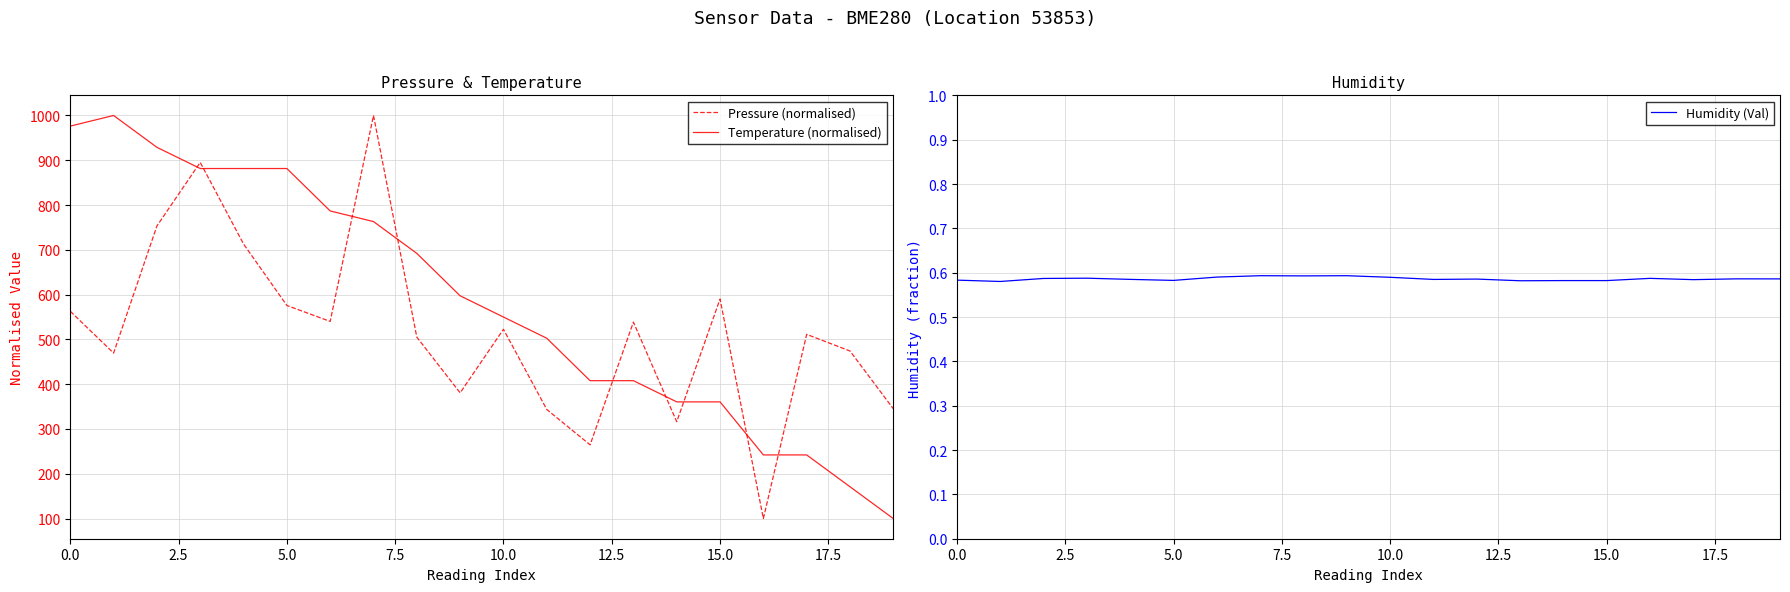

What is the maximum value for Temperature (normalised)?

1000.0